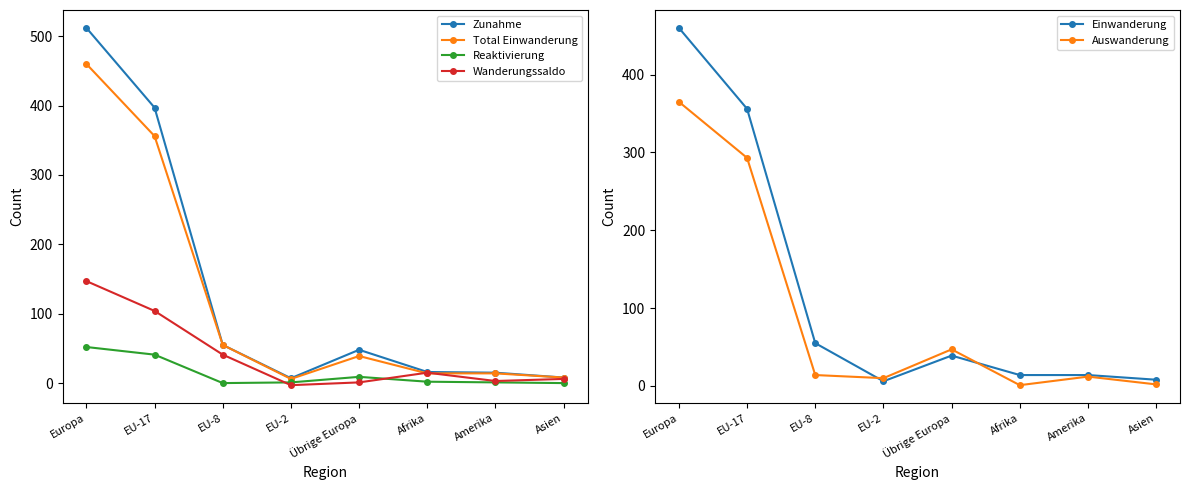

Between Übrige Europa and EU-8, which is larger?

EU-8